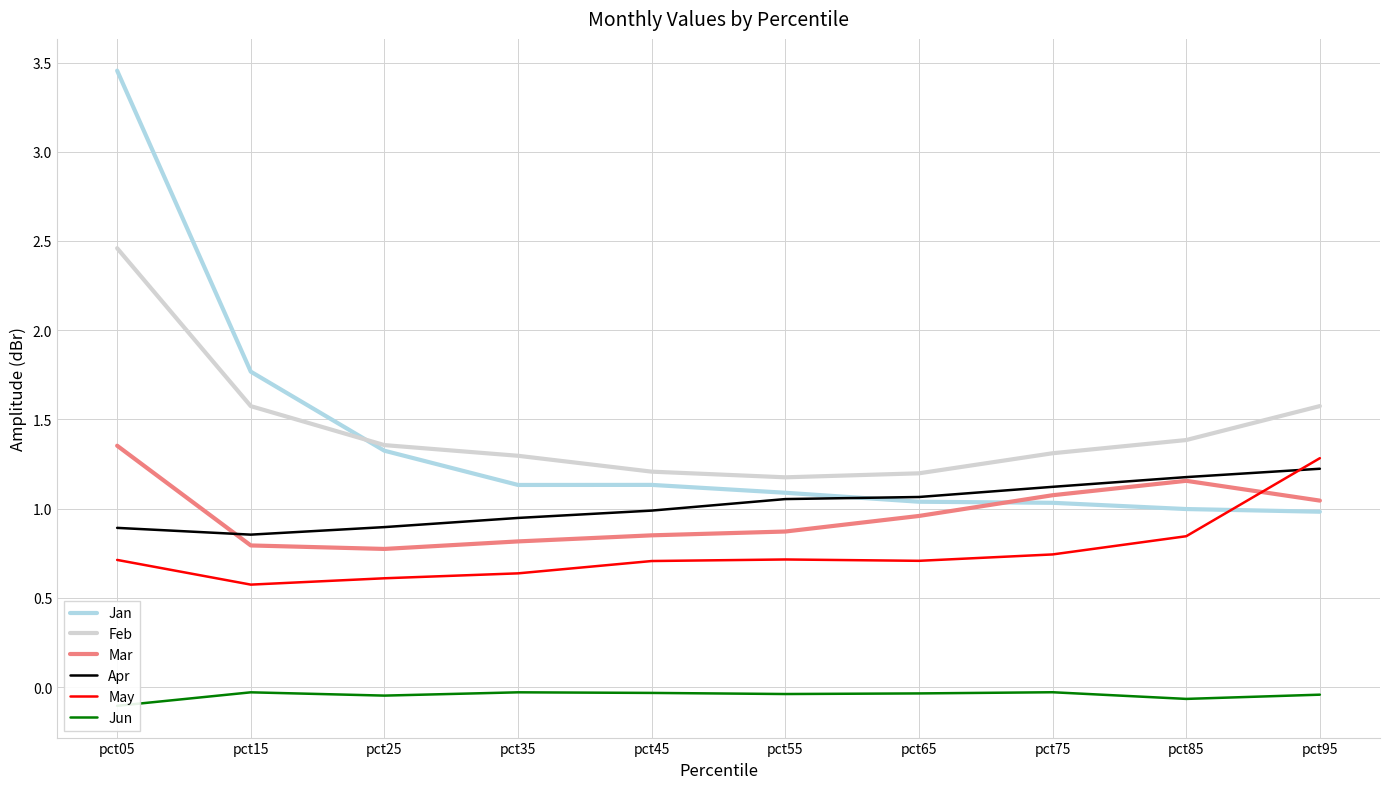

True or false: Jan has more than 2 interior local peaks.

False